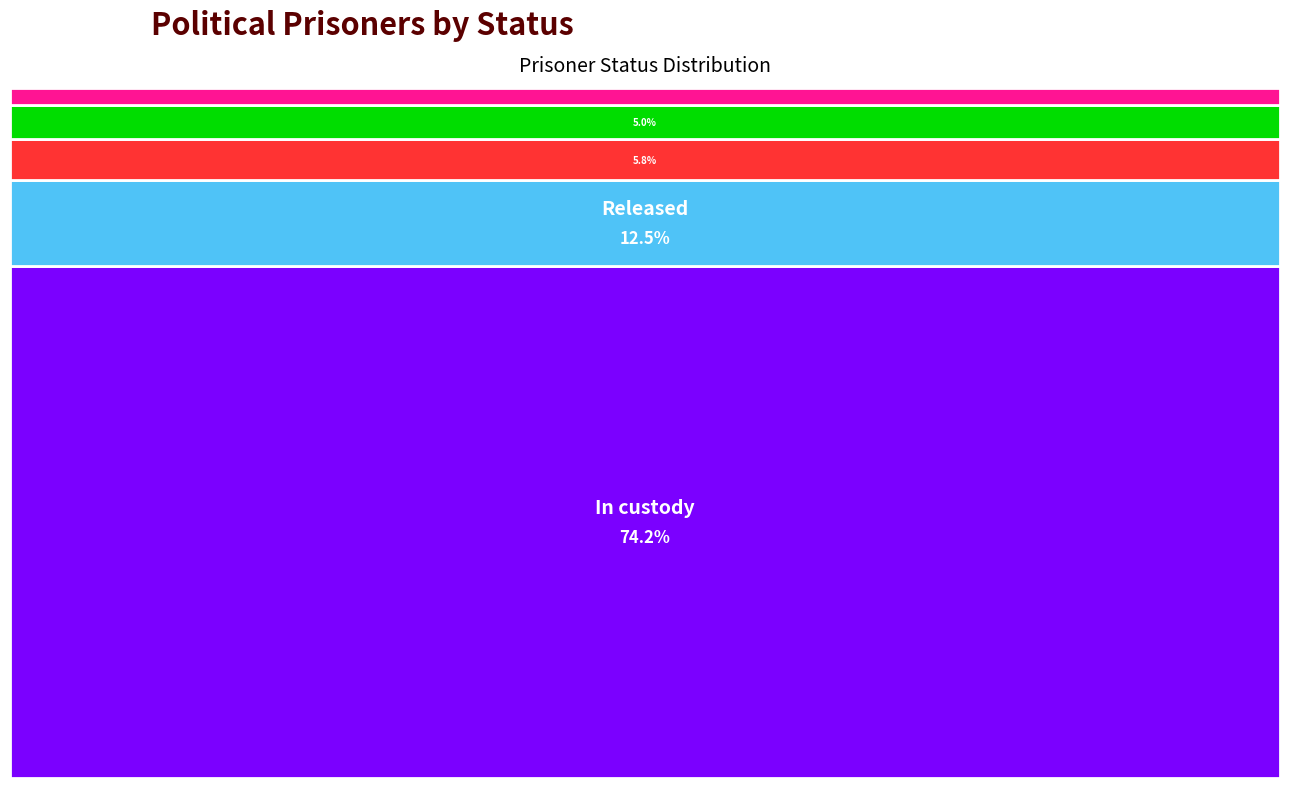

Reading left to right, list all the values displayed in this chart.

In custody=89	Penal labor facility=6	House arrest=3	Released=15	Convicted=7